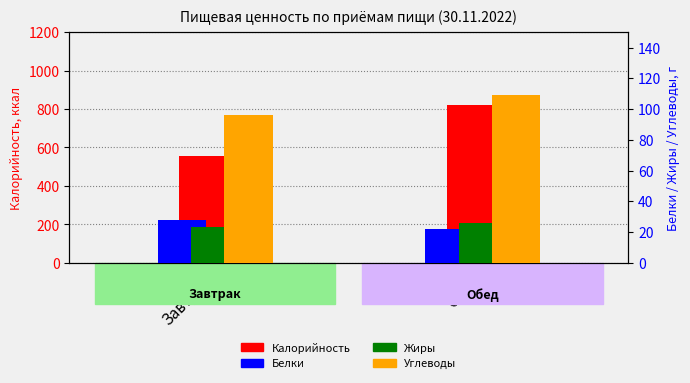

Reading left to right, what are all the values shown in this chart?

Калорийность: 555	821
Белки: 28	22
Жиры: 23	26
Углеводы: 96	109